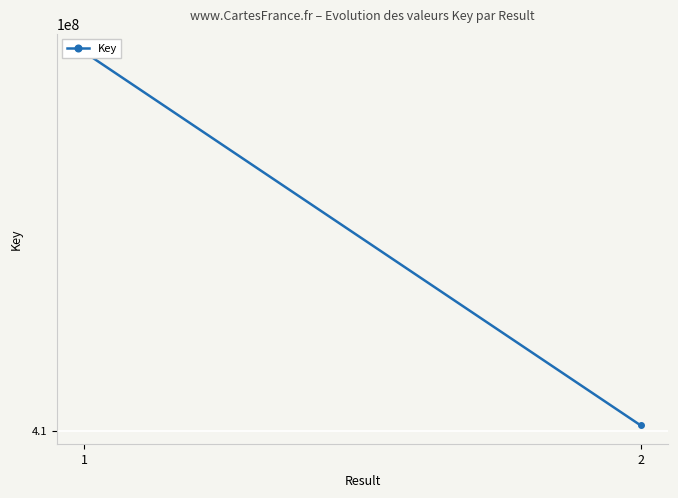

What is the average value?

410836416